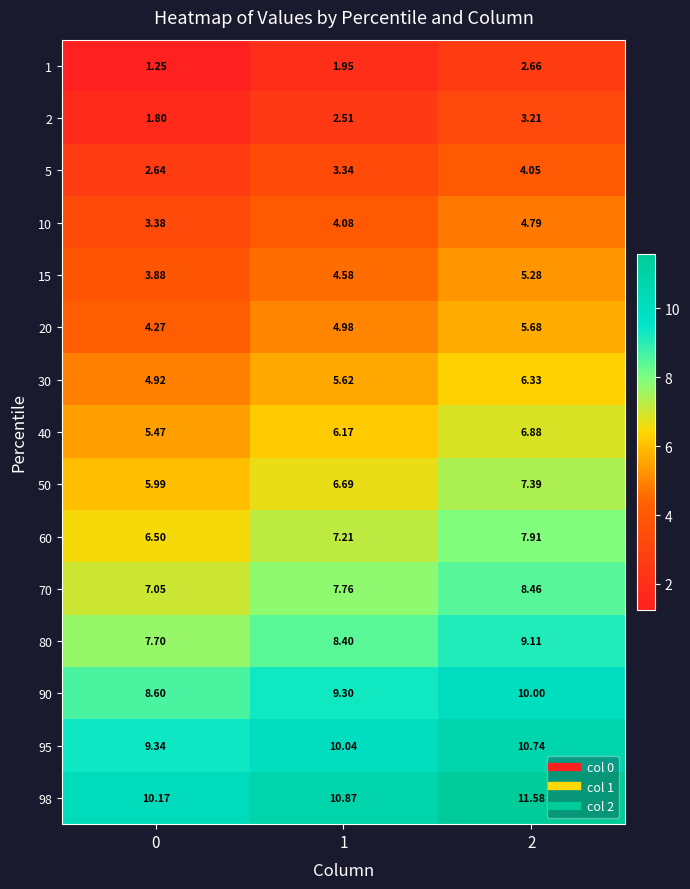

What is the spread (max minus min) of values at 1?

8.9